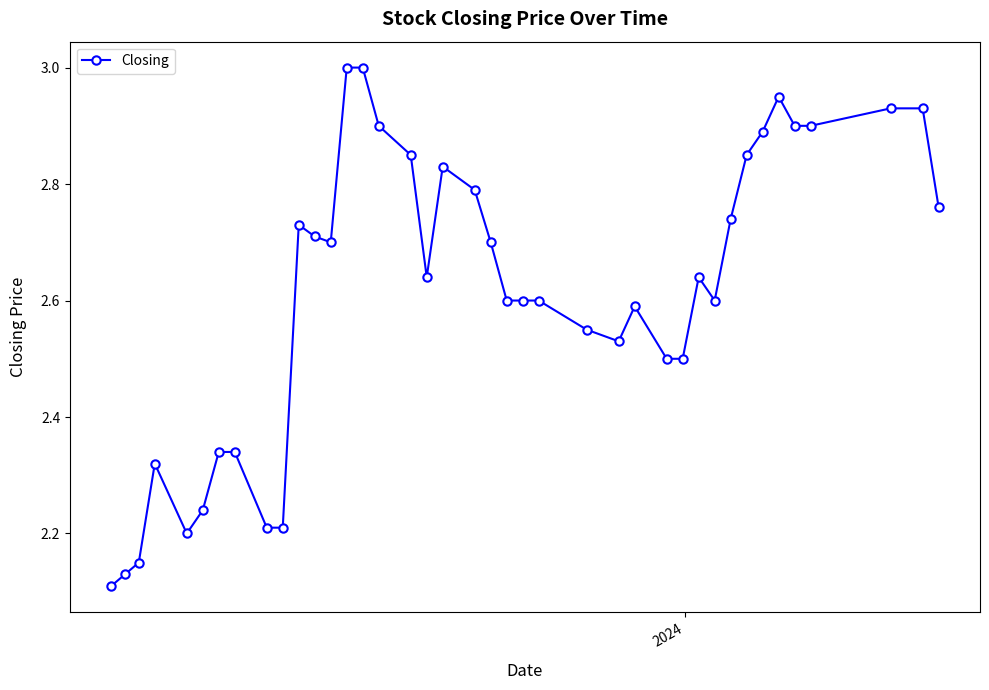

What is the difference between the second highest and second lowest values?

0.9